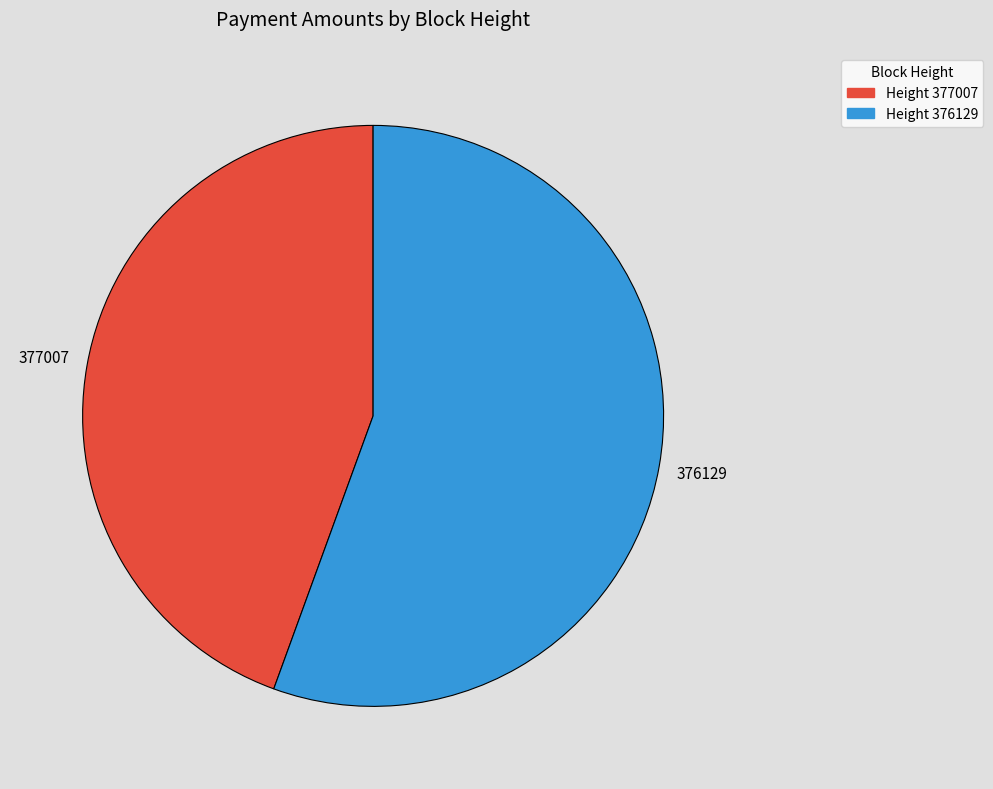

Which slice represents more than half of the pie?

Height 376129